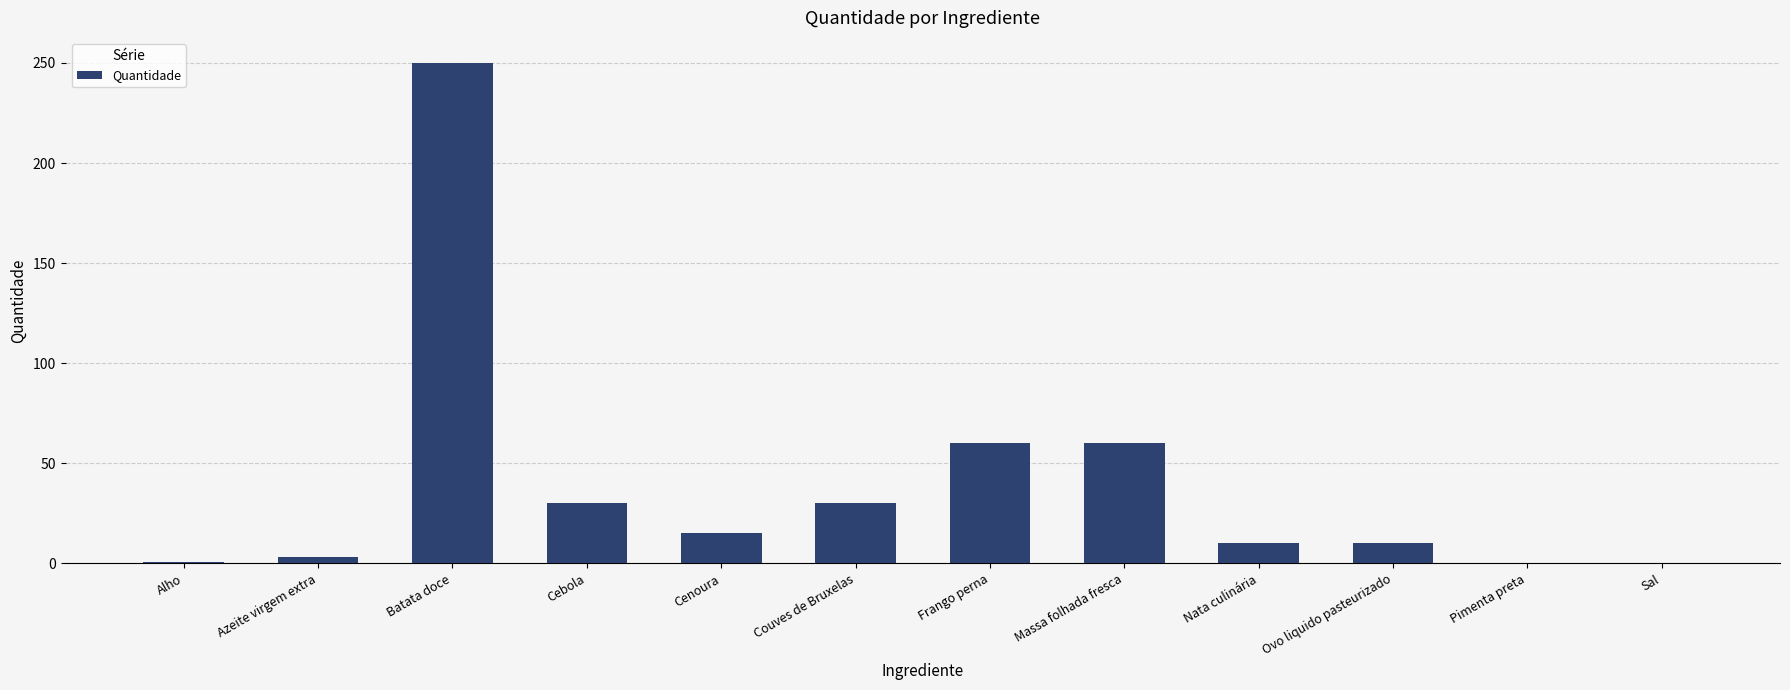

Read the value at Massa folhada fresca.

60.0